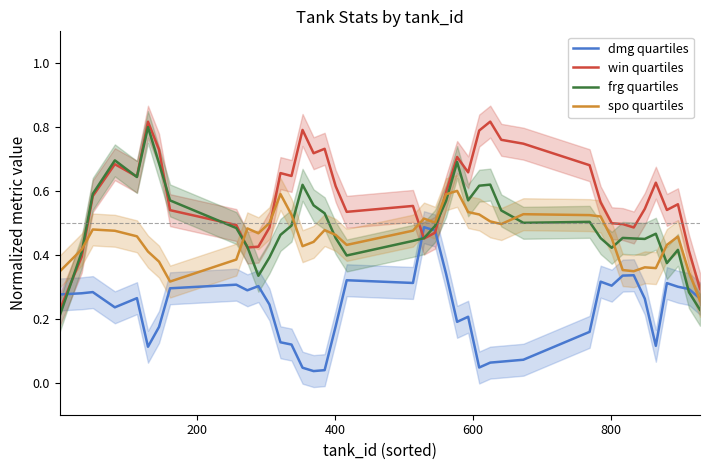

In spo quartiles, how many points are higher than both neighbors (excluding endpoints)?

9